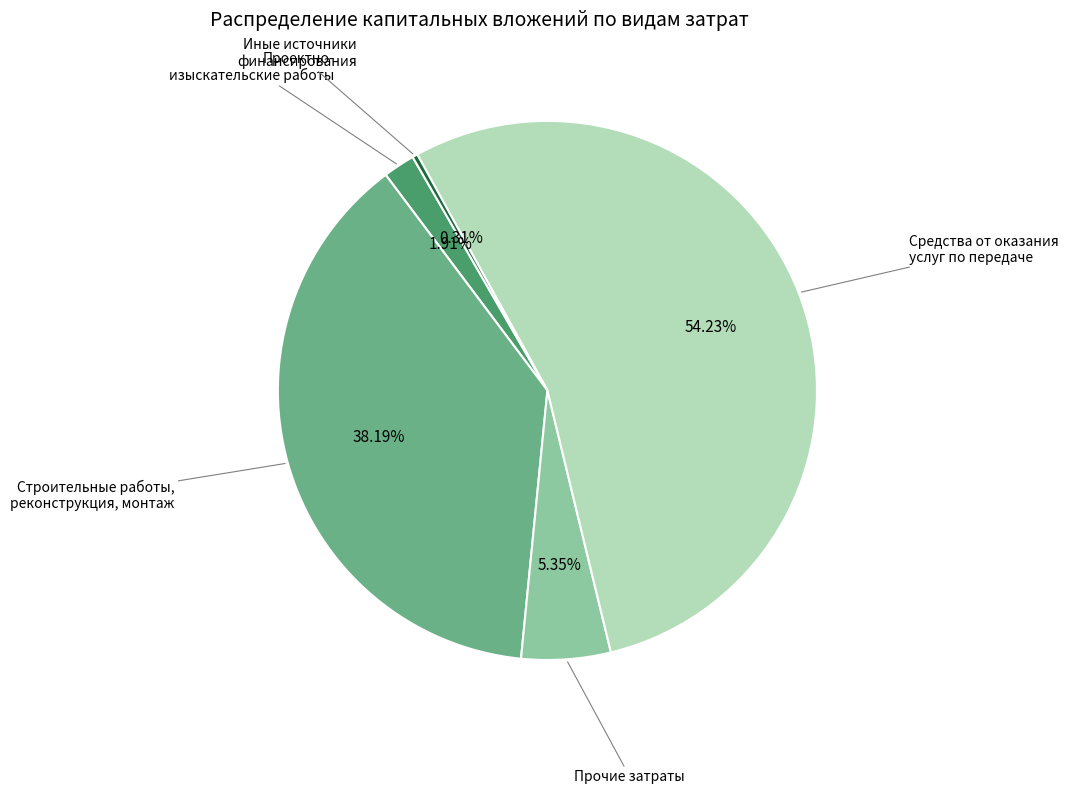

Does any single category account for the majority?

Yes